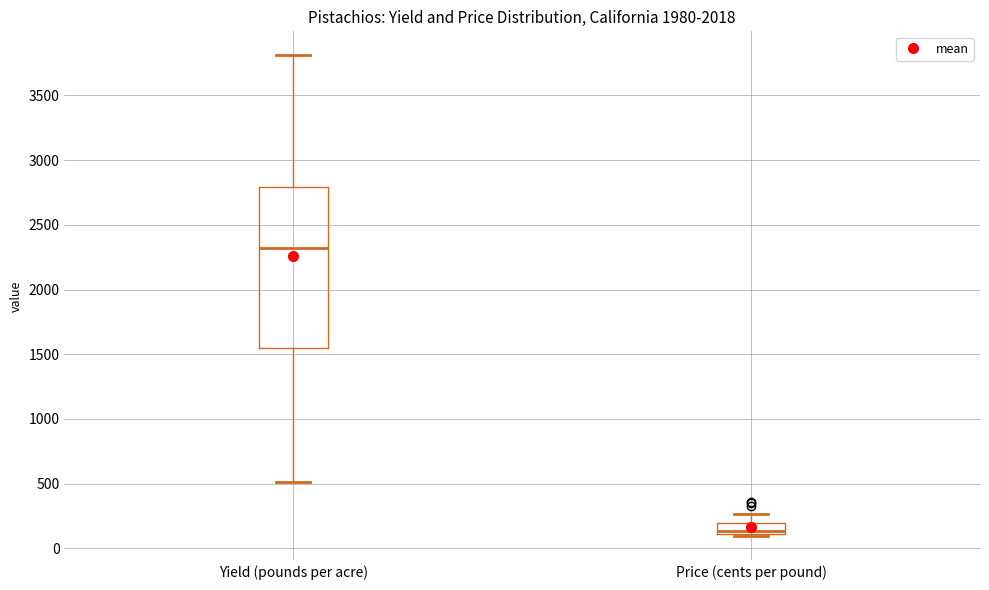

Reading left to right, transcribe this box plot: for each box, give where its median line is, the range the box spans, and where its two whiskers end, as read against the y-axis. The values are not printed on the chart, so give them approximately, as read against the axis.

Yield (pounds per acre): median 2300, box 1550 to 2800, whiskers 500 to 3800
Price (cents per pound): median 150, box 100 to 200, whiskers 100 (just below the box's lower edge) to 250